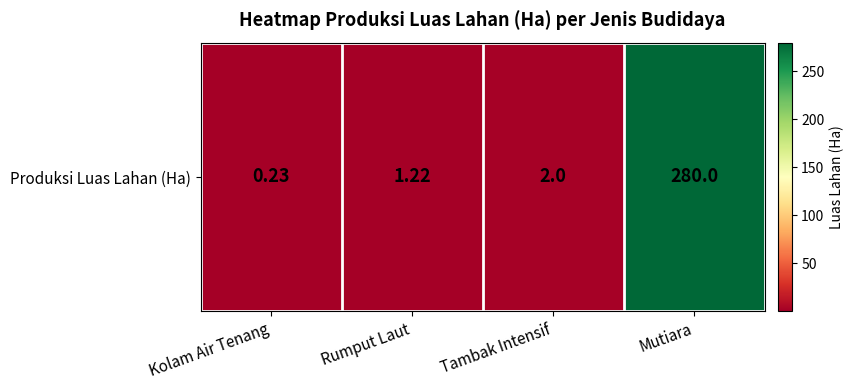

Is it true that the value at Mutiara is 396.5?

False